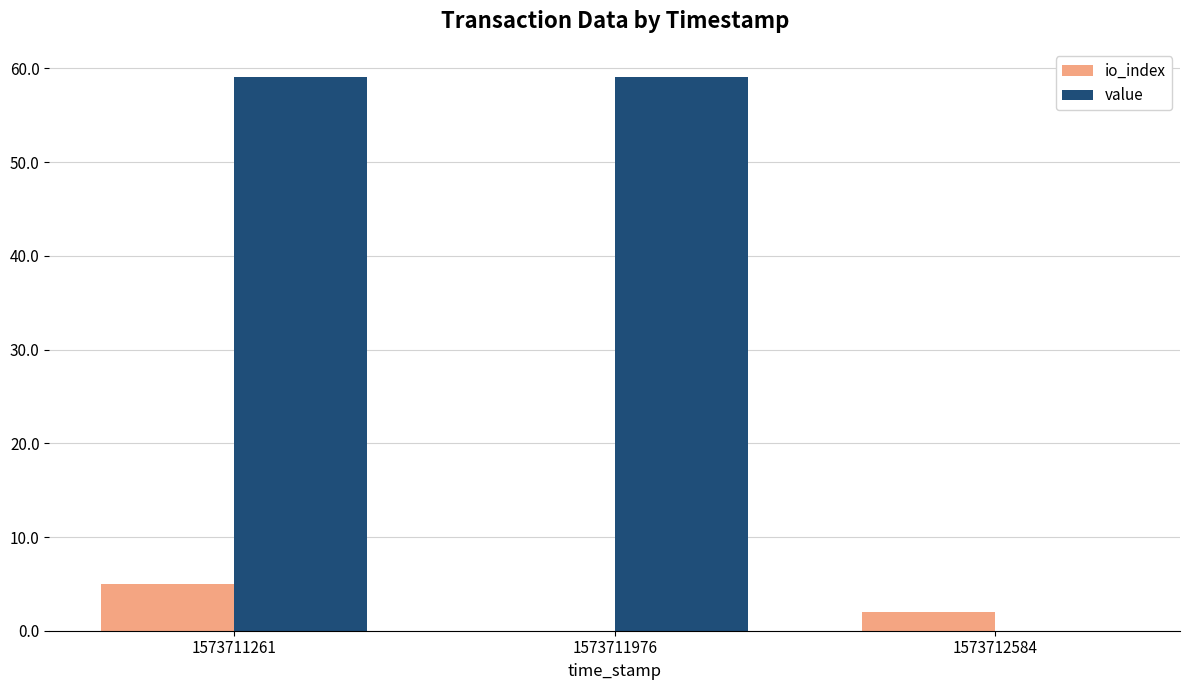

The value of io_index at 1573712584 is 2.0. True or false?

True